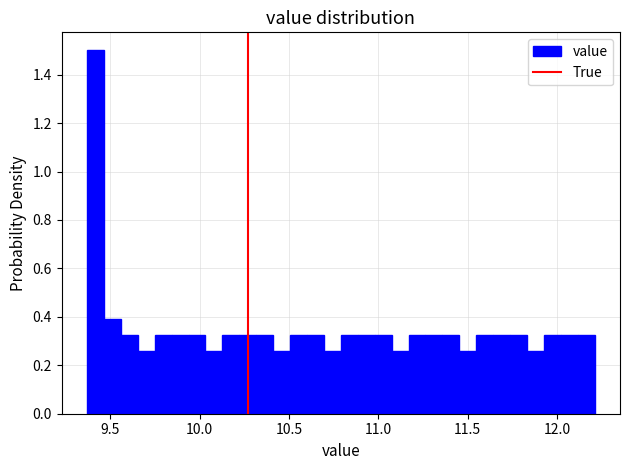

Around what value on the x-axis is the tallest bar? Give the approximate position of its centre, as read against the axis.

9.40